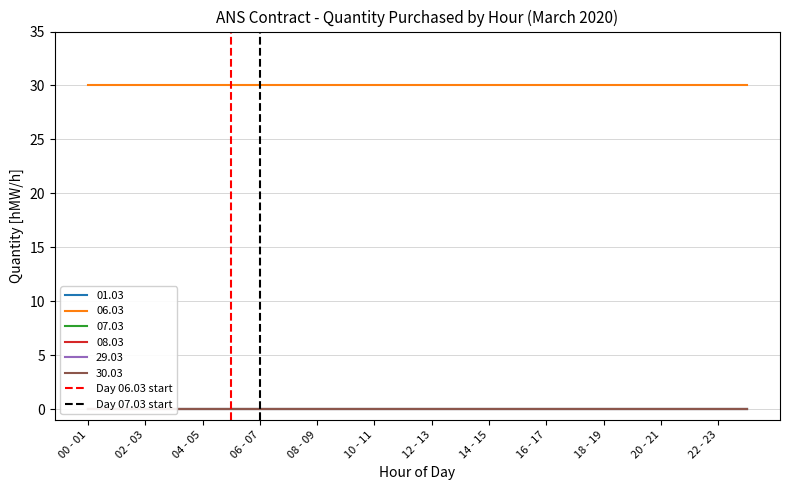

The Day 06.03 start series shows 1 at 02 - 03. True or false?

False